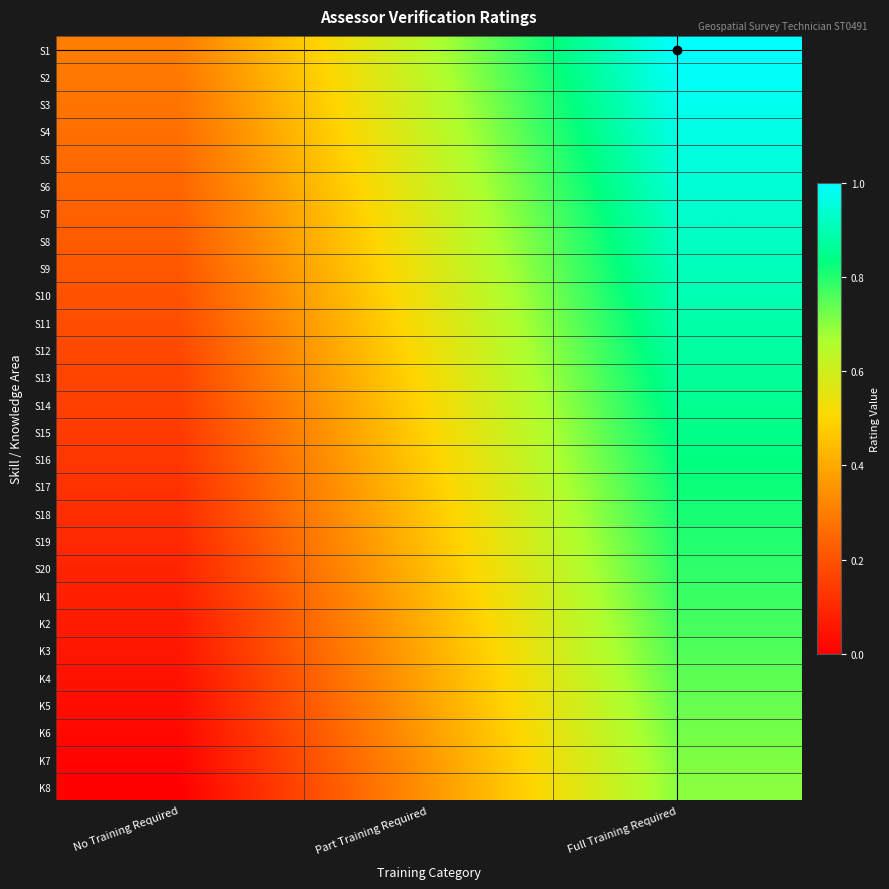

How many data points does each series have?

3